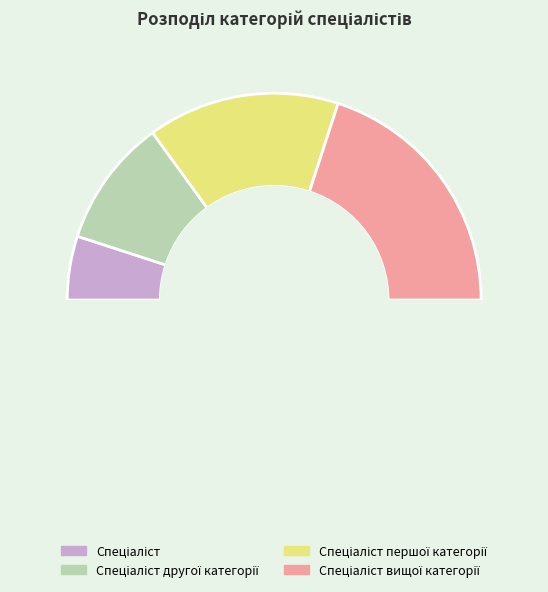

What is the change in value from Спеціаліст другої категорії to Спеціаліст вищої категорії?

+2